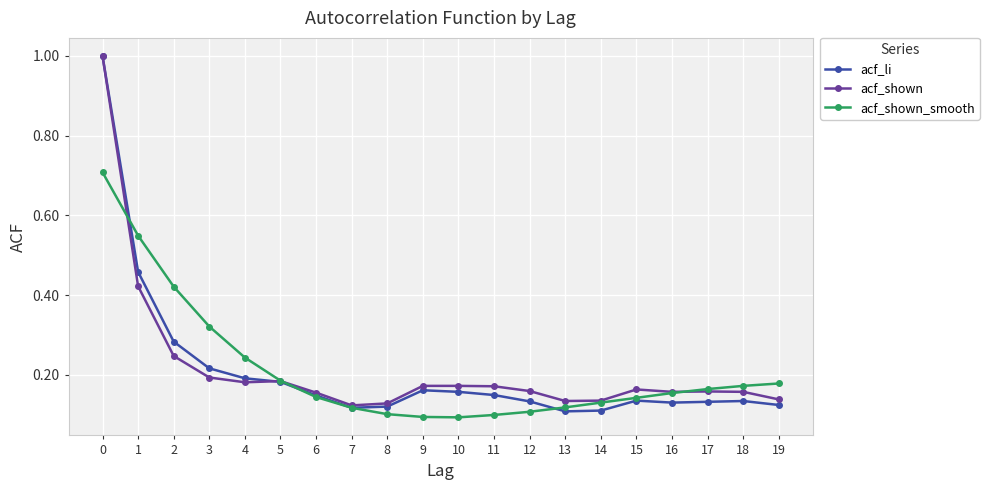

Which series has the widest spread of values?

acf_li